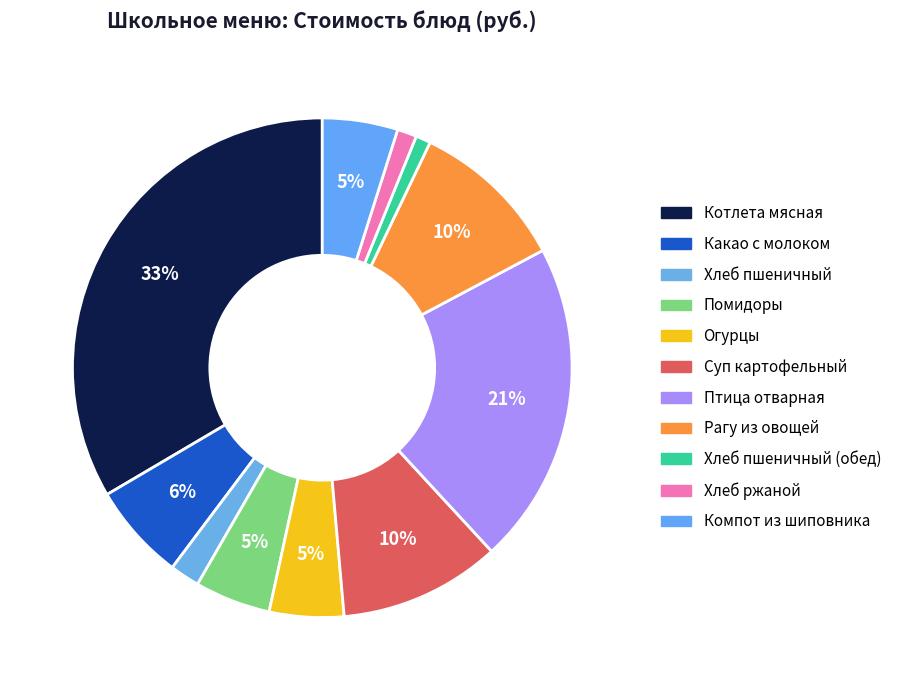

How many segments does this pie chart have?

11